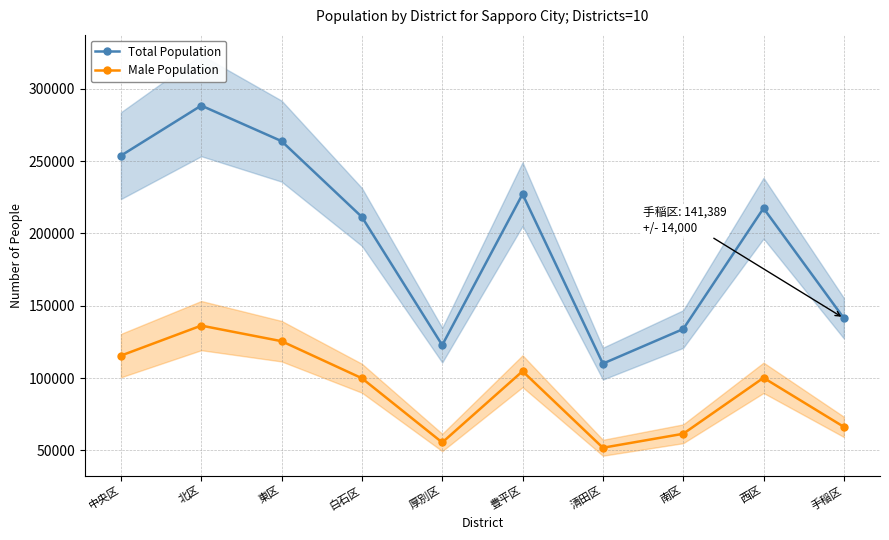

Is it true that Total Population equals 263774 at 東区?

True